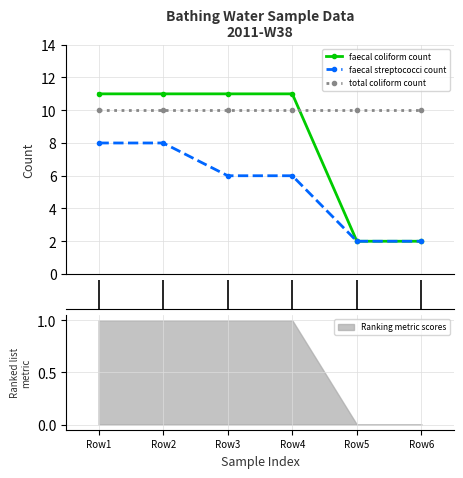

Is it true that faecal coliform count equals 11 at Row4?

True